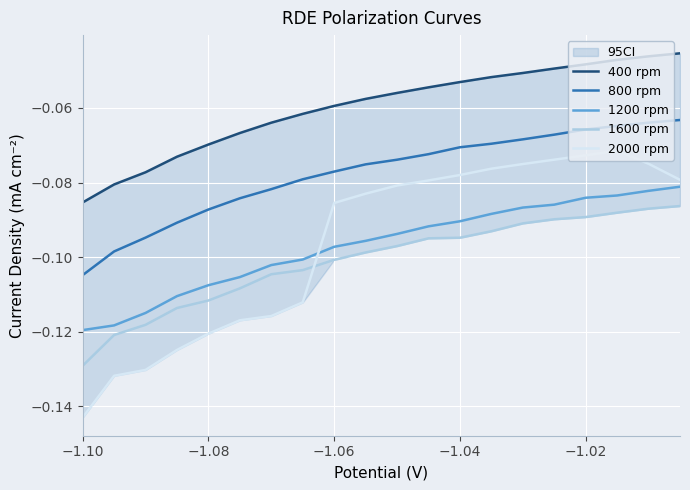

How many lines are shown in the chart?

5